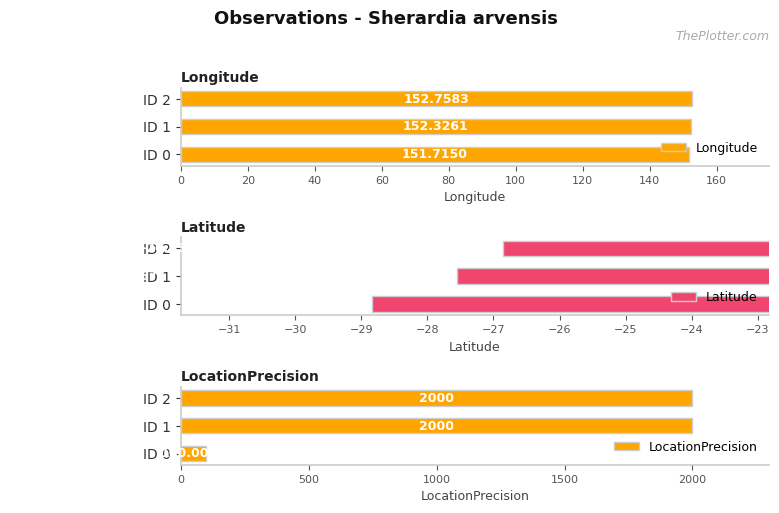

What is the difference between the maximum and minimum values in the LocationPrecision series?

1900